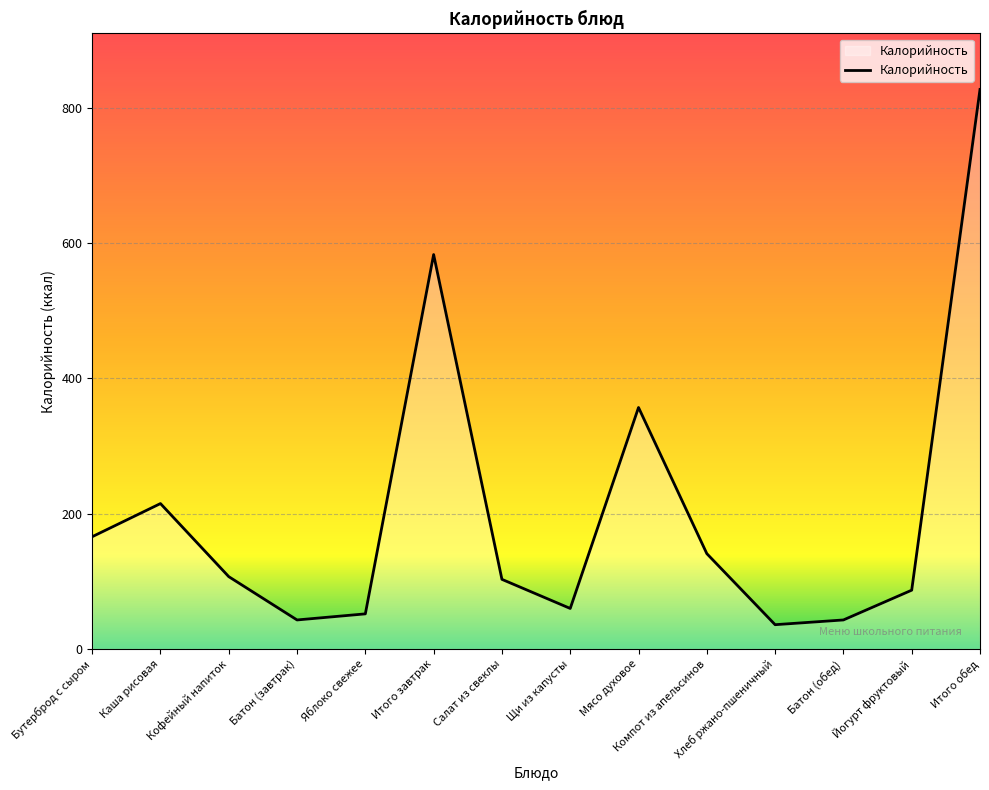

At which category does the data reach its first local valley?

Батон (завтрак)